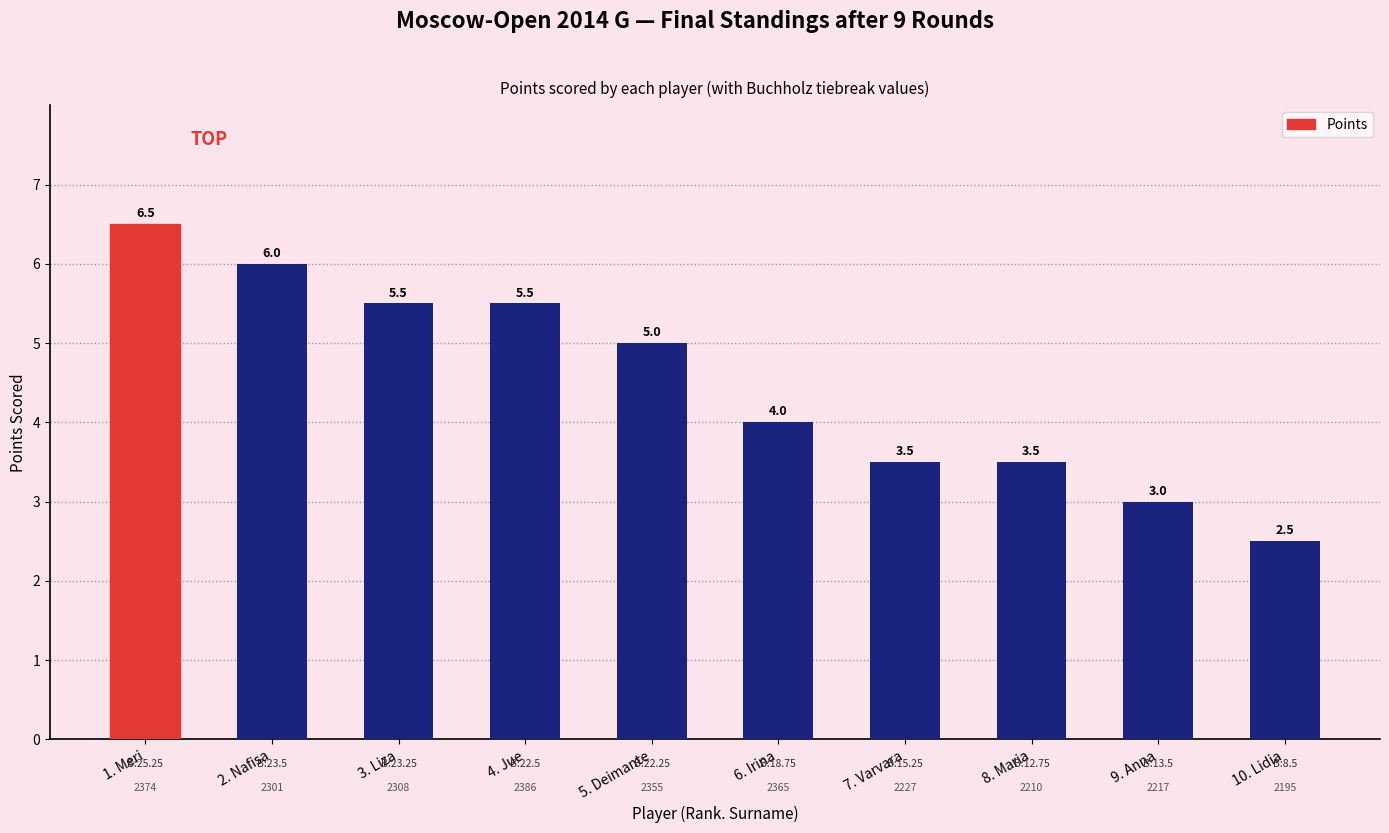

Count the values in the range 3 to 5.

5